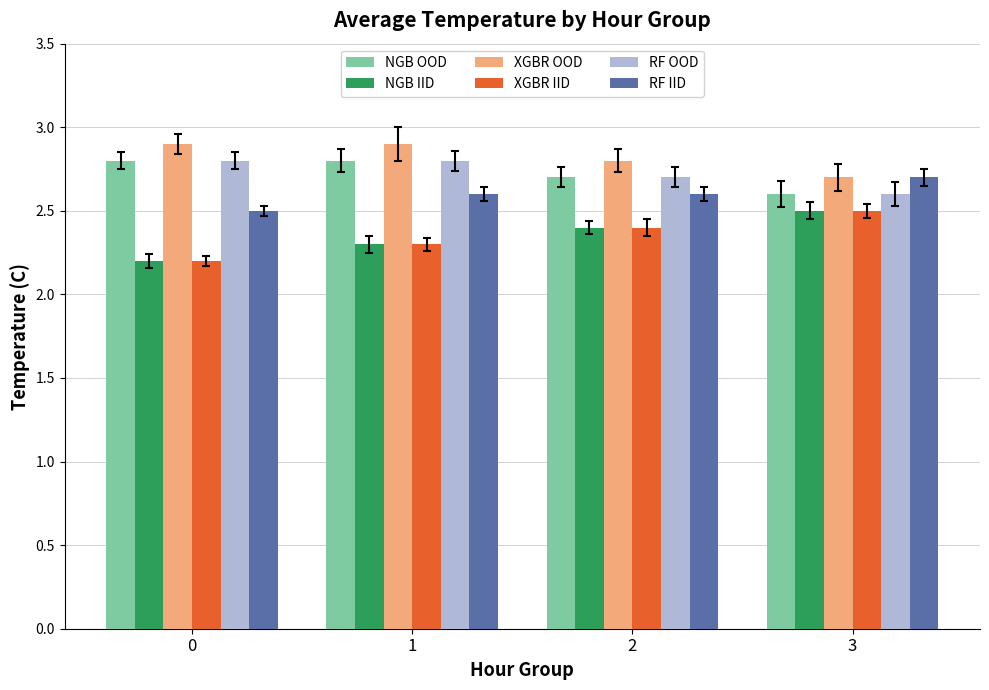

At how many categories does at least one series exceed 2?

4